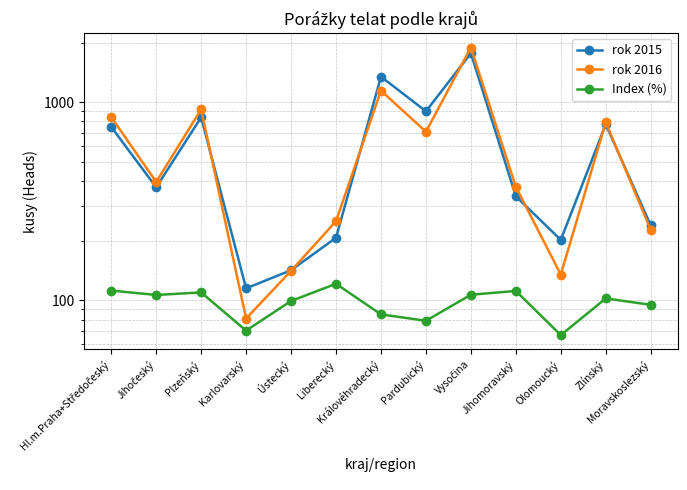

What is the label of the 7th point from the right?

Královéhradecký